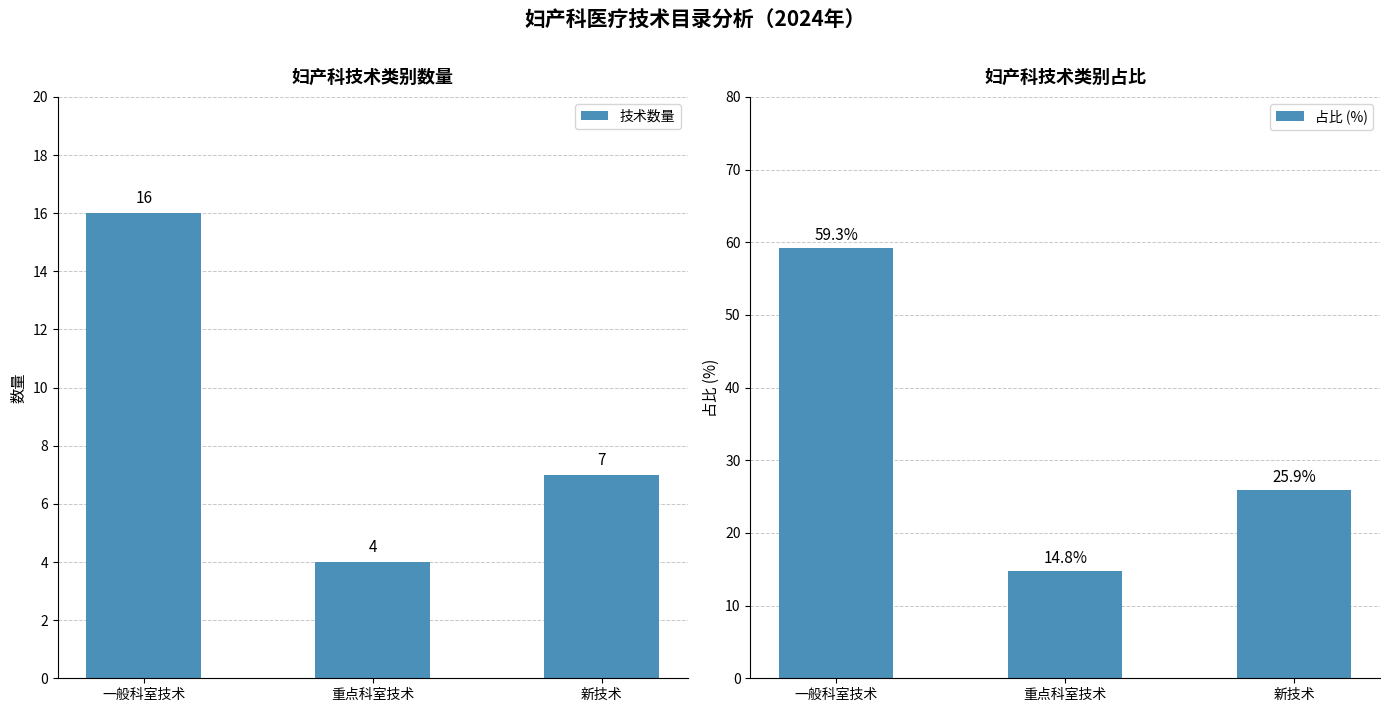

Reading left to right, transcribe all the data shown in this chart.

技术数量: 一般科室技术=16.0	重点科室技术=4.0	新技术=7.0
占比 (%): 一般科室技术=59.3	重点科室技术=14.8	新技术=25.9